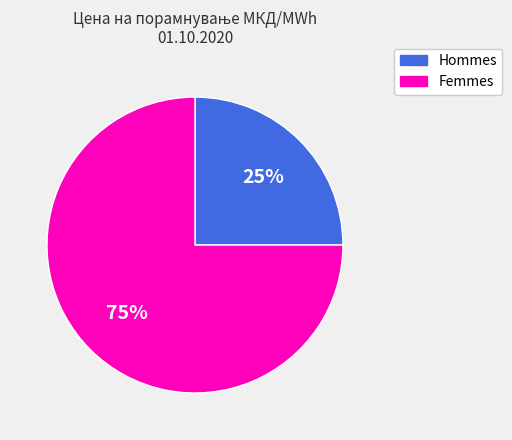

Is there a majority slice in this chart?

Yes